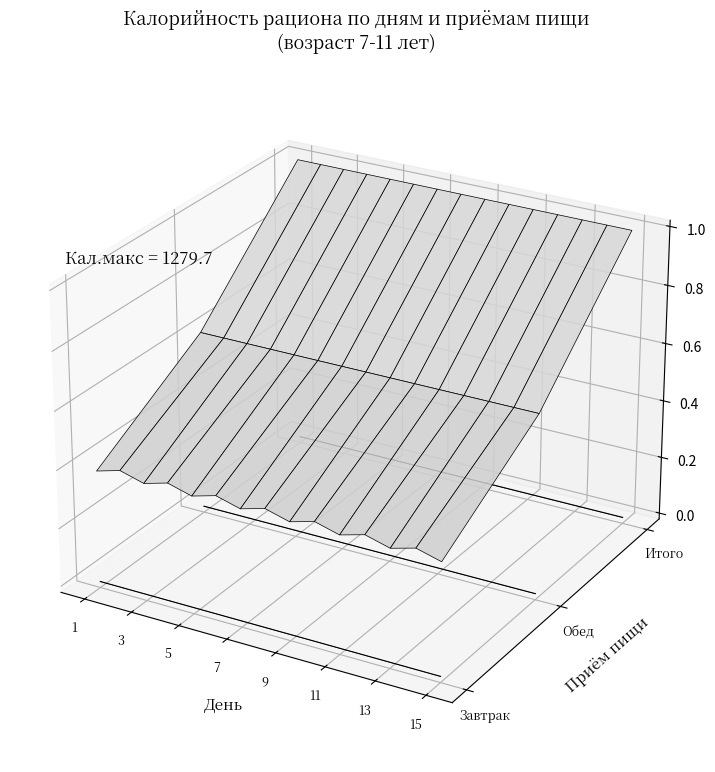

Which series has the widest spread of values?

Завтрак